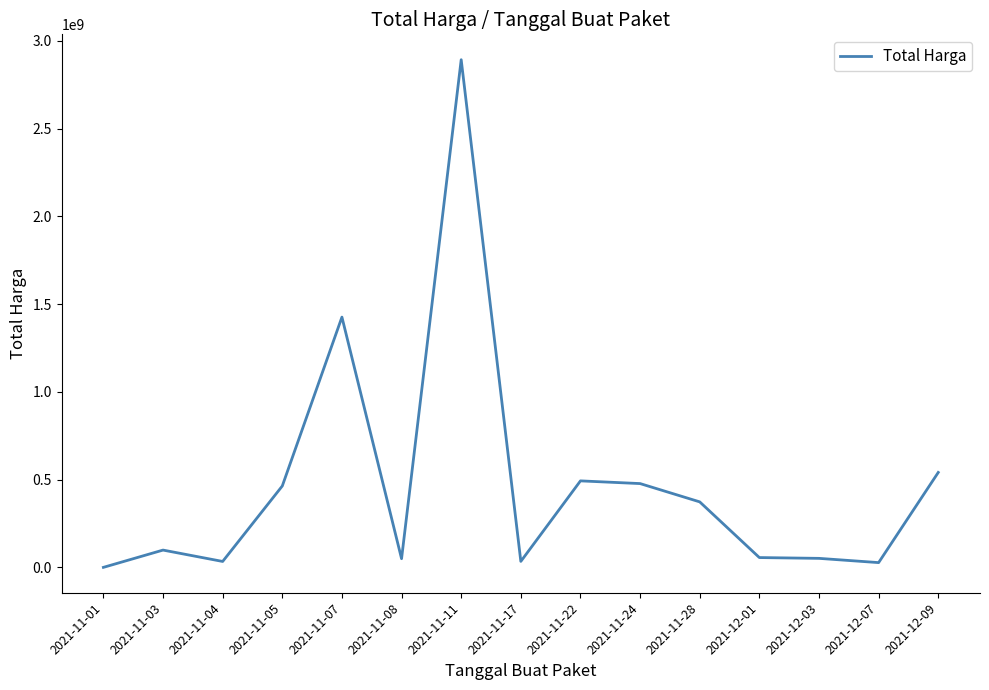

What is the smallest value displayed?

333600